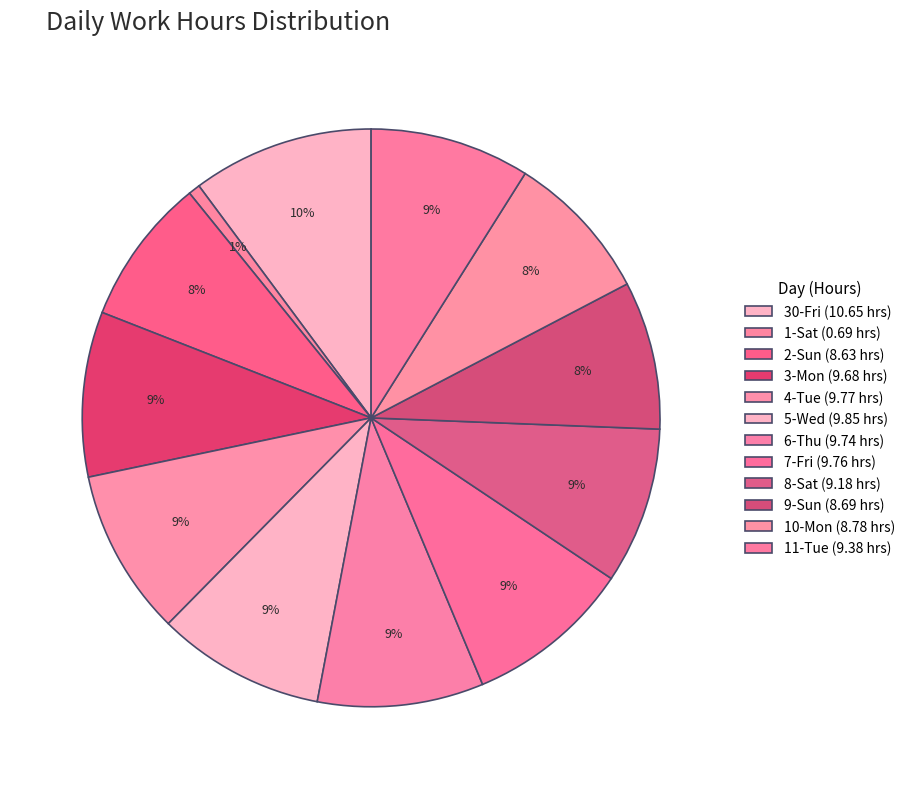

Count the number of slices in the pie.

12